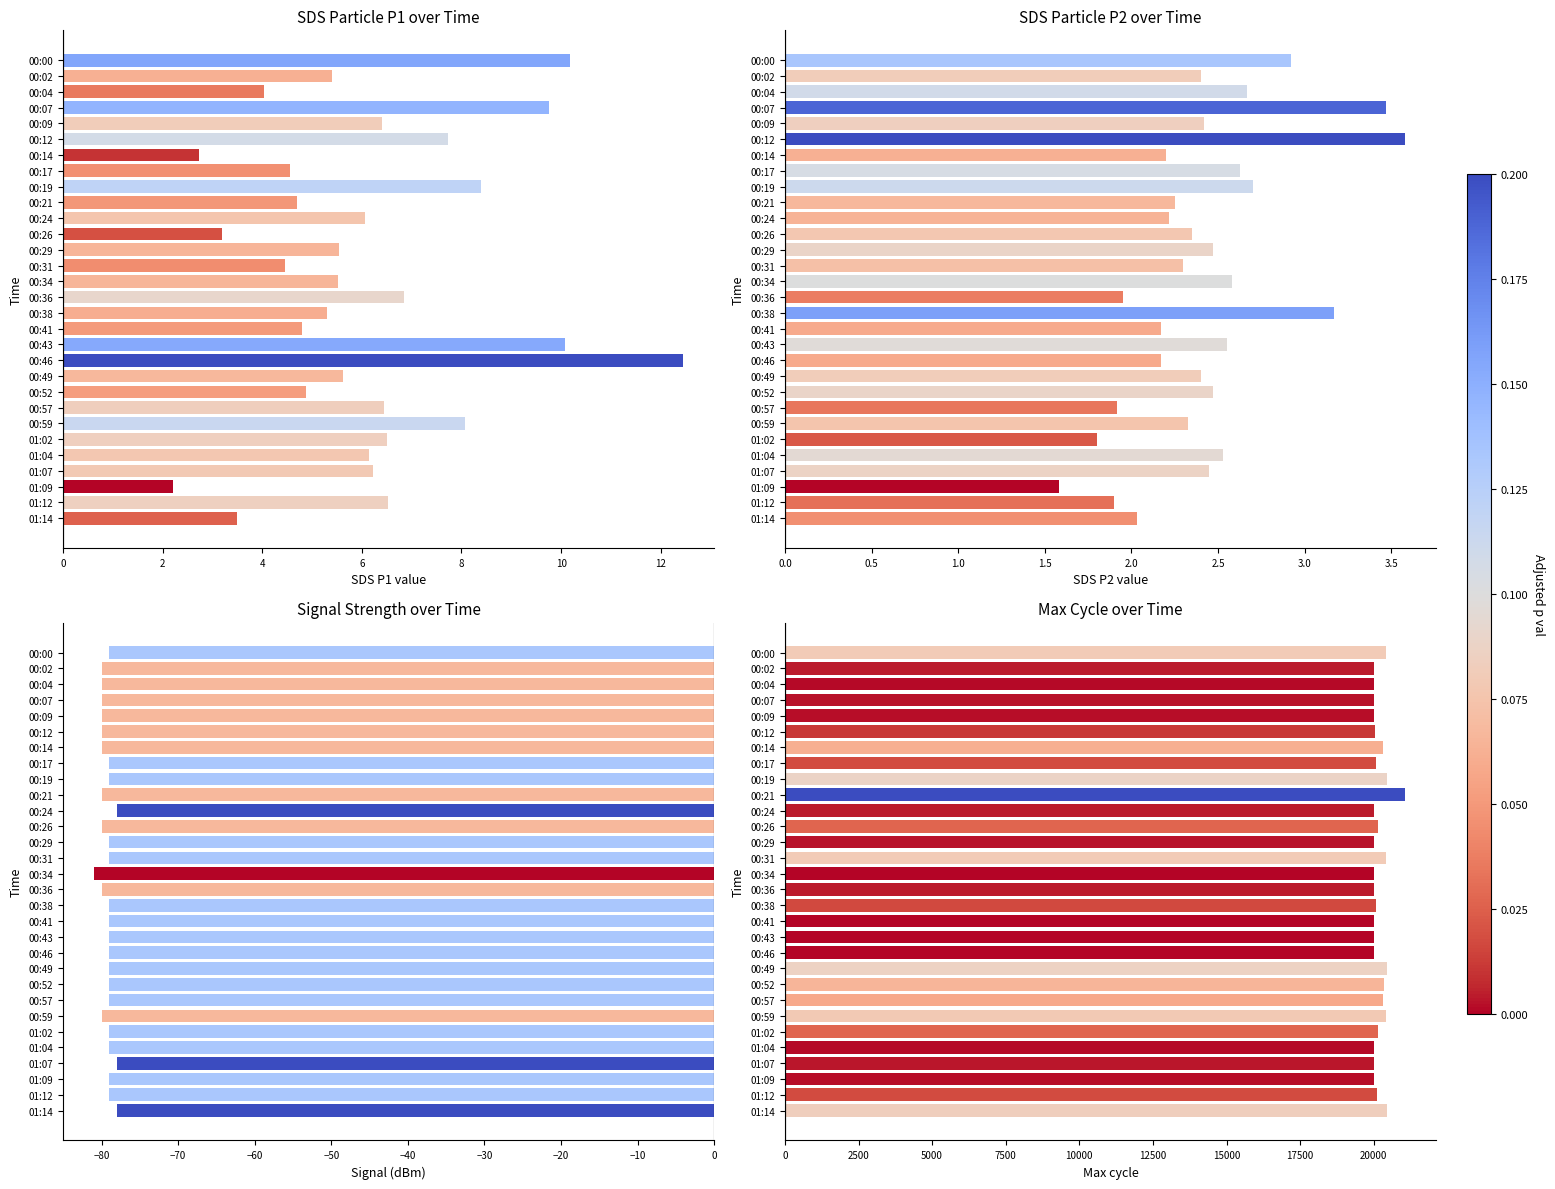

What is the minimum value shown in the chart?

-81.0